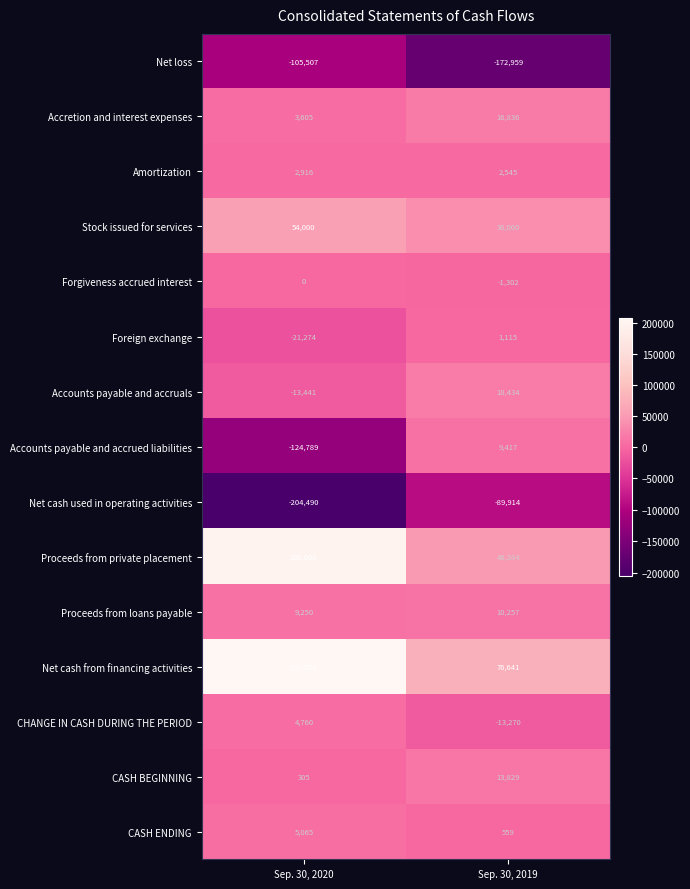

Where is Net cash from financing activities nearest to the value 142945?

Sep. 30, 2019